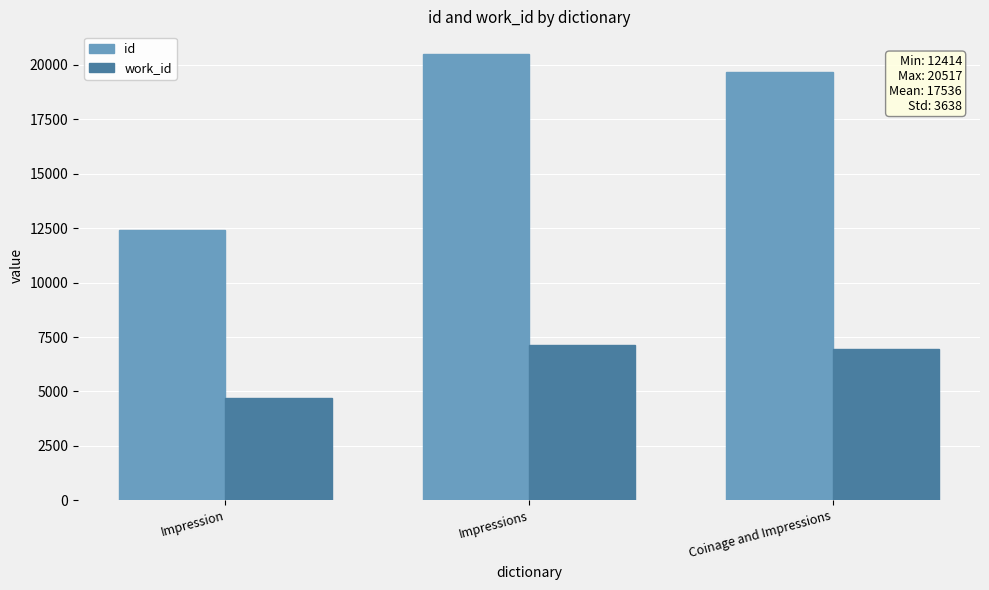

Which series changed the most between Impressions and Coinage and Impressions?

id